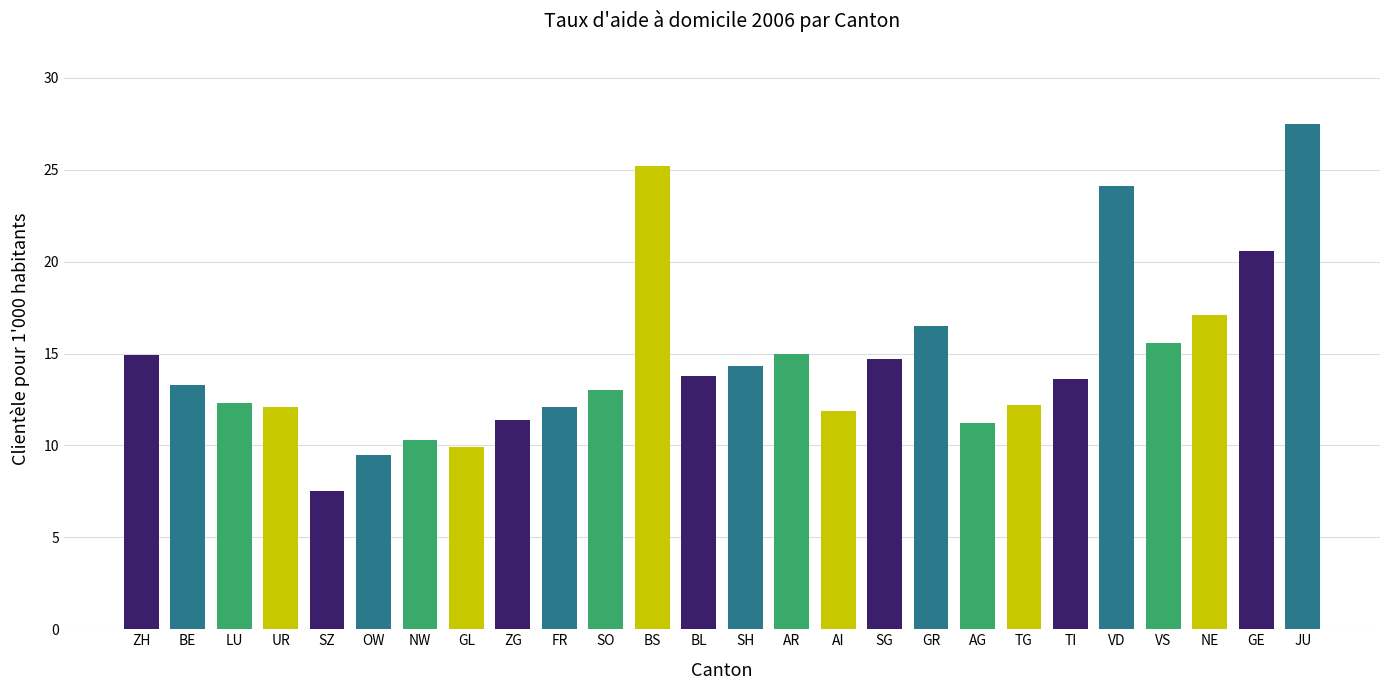

Between NE and OW, which is larger?

NE